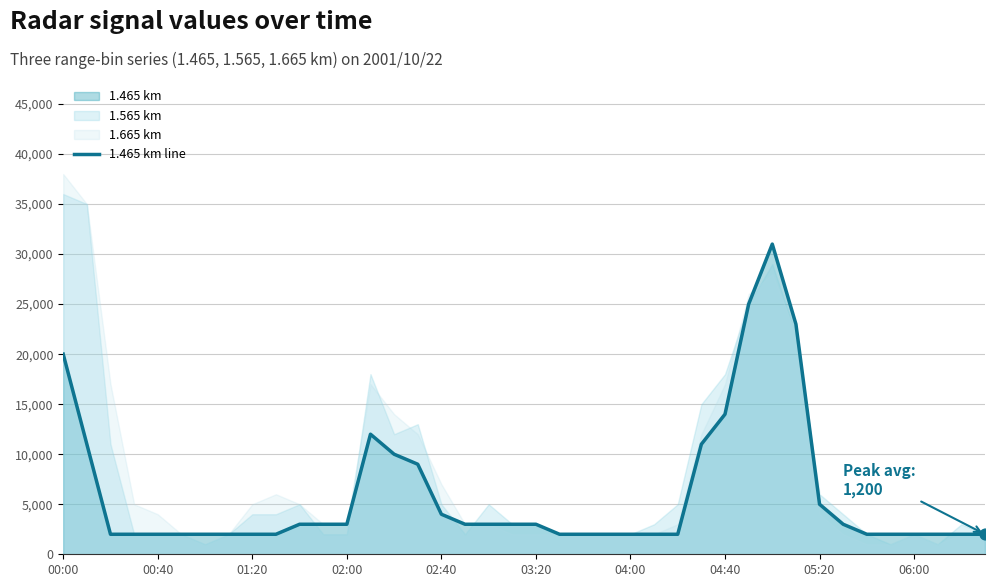

What is the change in value from 31 to 34?

-21000